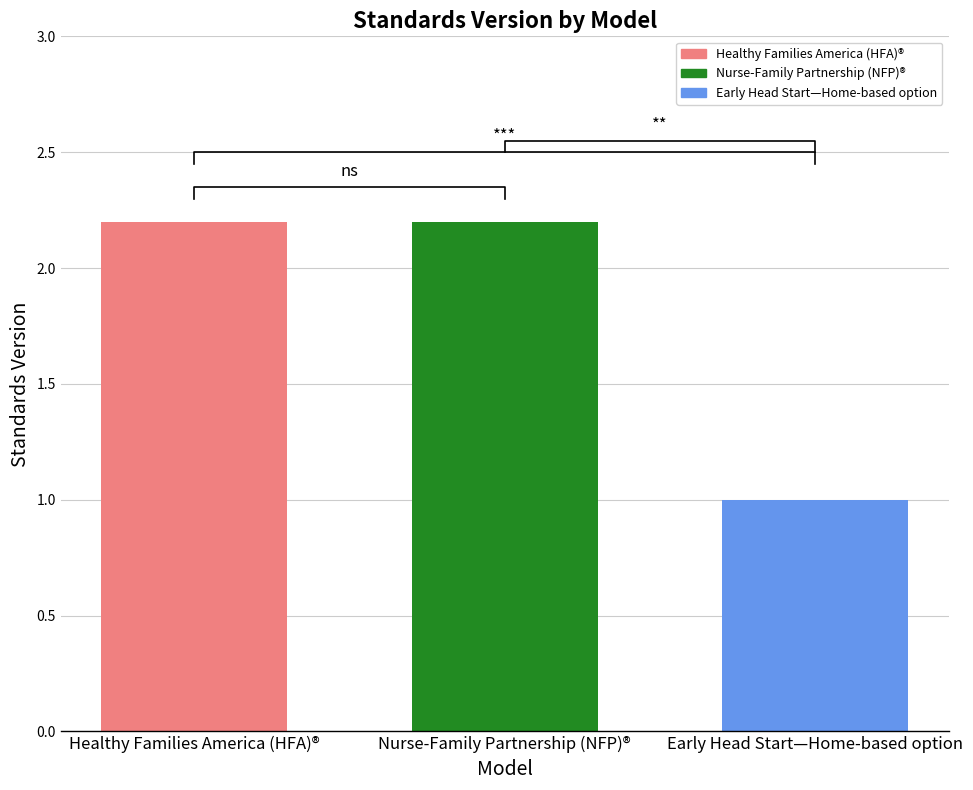

What is the difference between the maximum and minimum values?

1.2